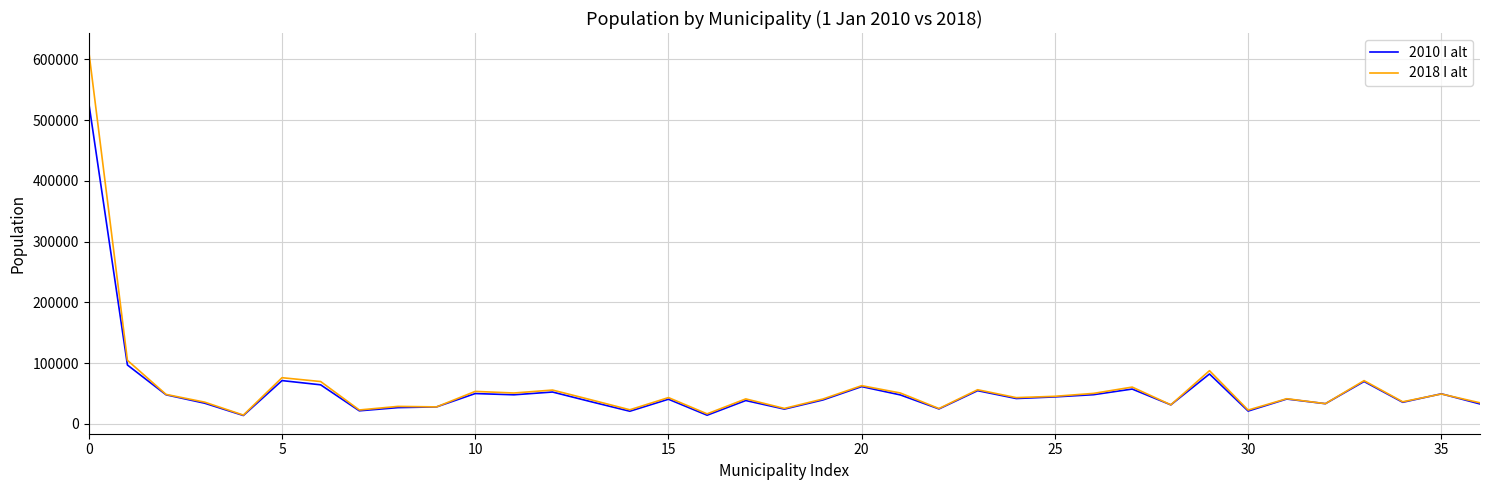

Does the chart have visible grid lines?

Yes